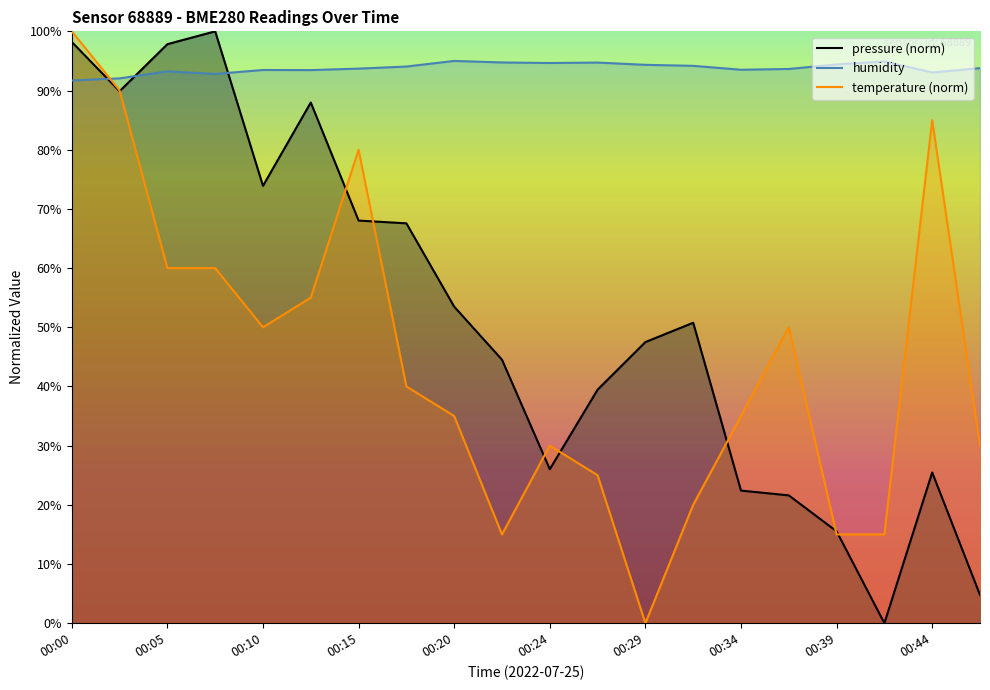

True or false: humidity has a value of 93.0 at 00:44.

True